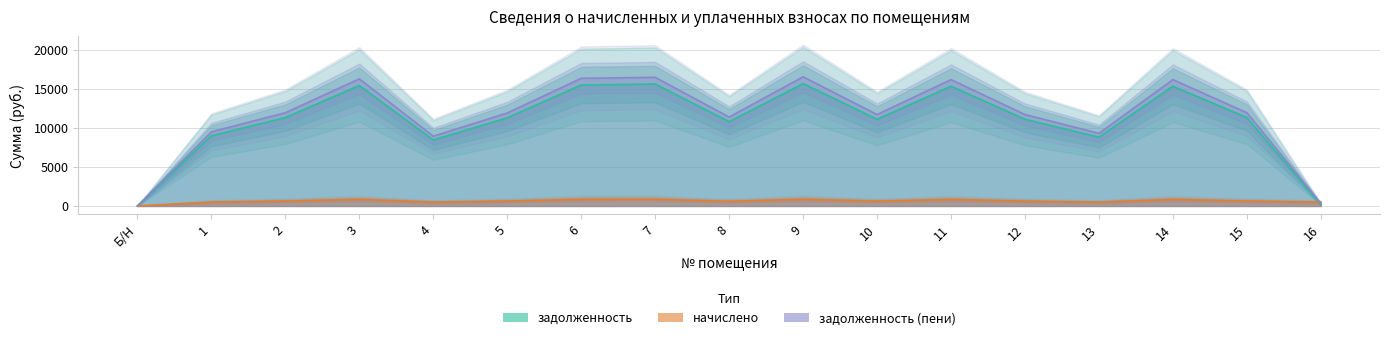

Reading left to right, extract all data points from this chart.

задолженность: 0.0	8998.9	11318.2	15431.0	8451.5	11287.3	15493.0	15616.7	10792.4	15678.5	11101.7	15338.3	11101.7	8813.4	15338.3	11318.2	161.0
начислено: 0.0	495.0	622.6	848.8	481.4	620.9	852.2	859.0	593.6	862.4	610.6	843.7	610.6	484.8	843.7	622.6	483.1
задолженность (пени): 0.0	9493.9	11940.7	16279.8	8932.9	11908.2	16345.2	16475.7	11386.1	16540.9	11712.3	16182.0	11712.3	9298.2	16182.0	11940.7	322.5